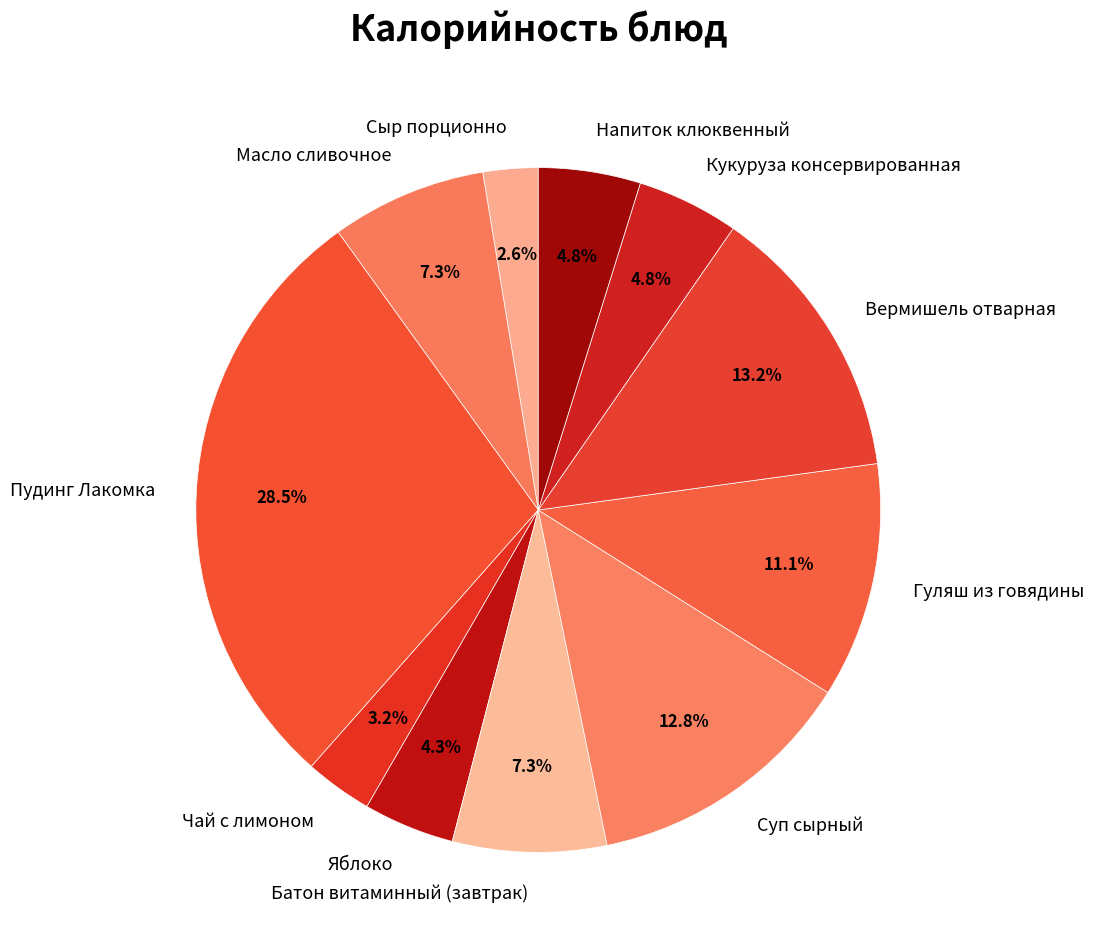

To the nearest percent, what is the difference between the largest and smallest slice percentages?

26%